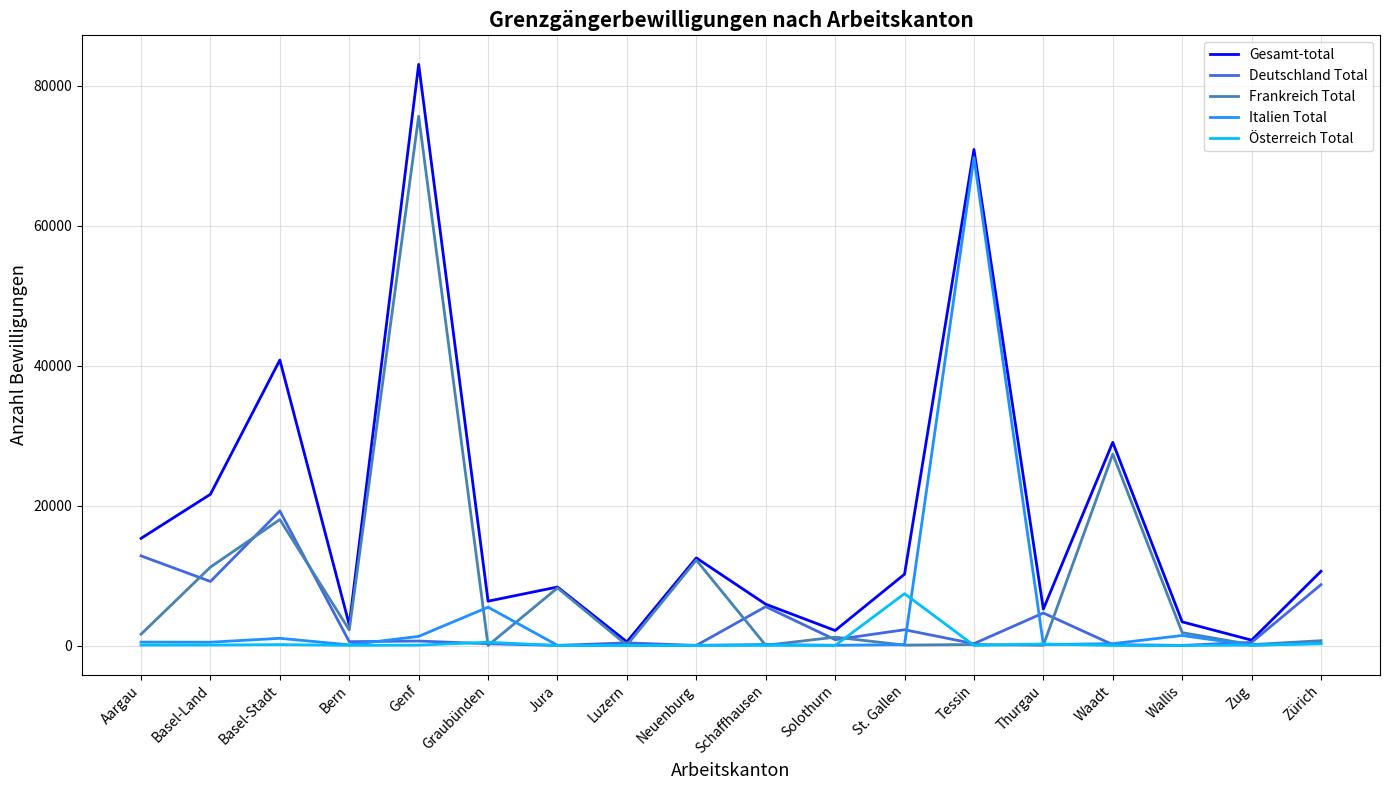

Rank the series by their maximum value, from highest to lowest.

Gesamt-total, Frankreich Total, Italien Total, Deutschland Total, Österreich Total